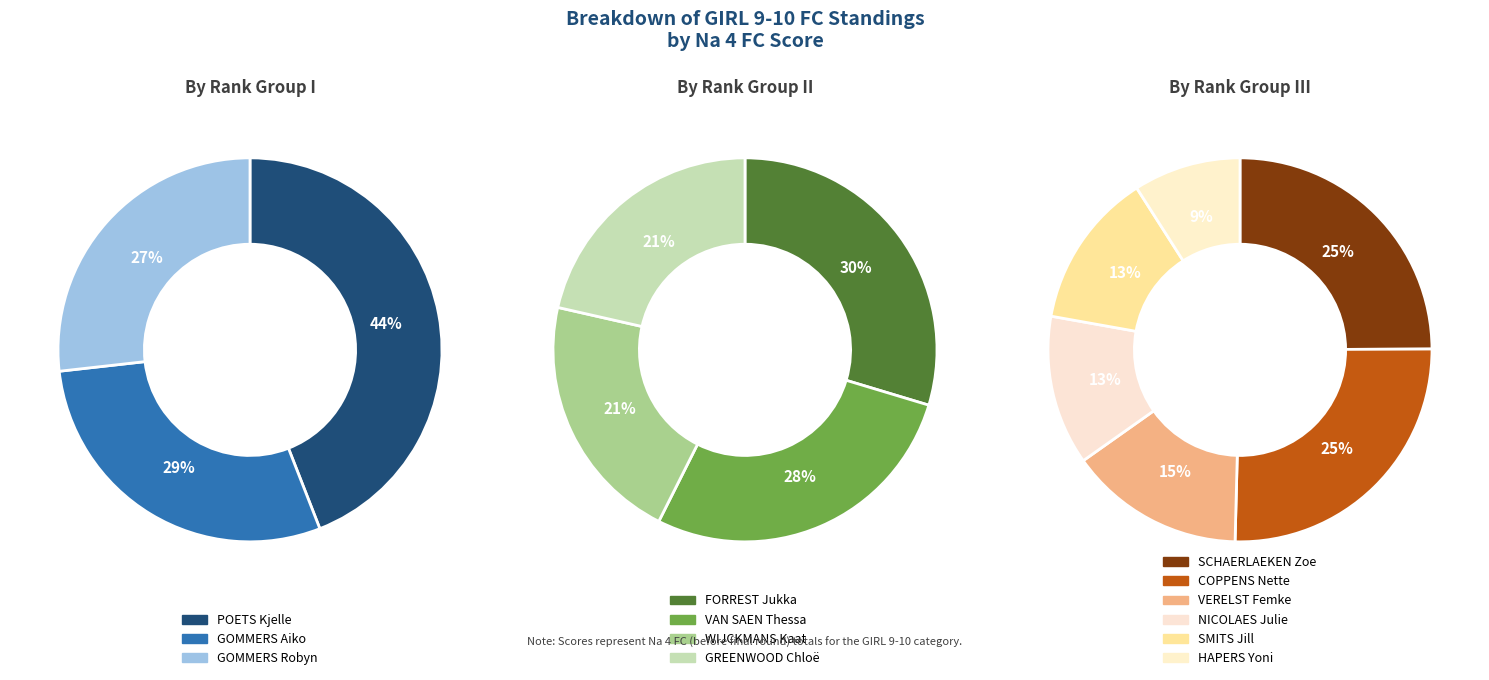

Which slice is the largest?

POETS Kjelle